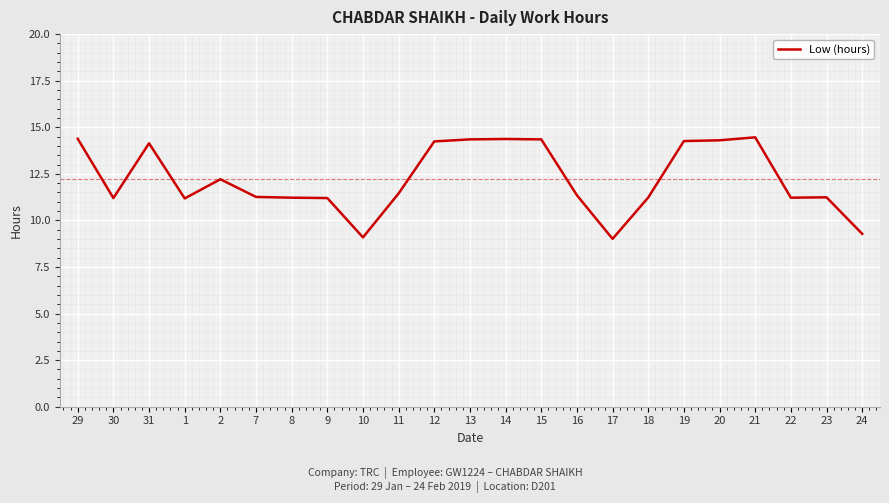

True or false: the data shows 14.1 at 31.

True